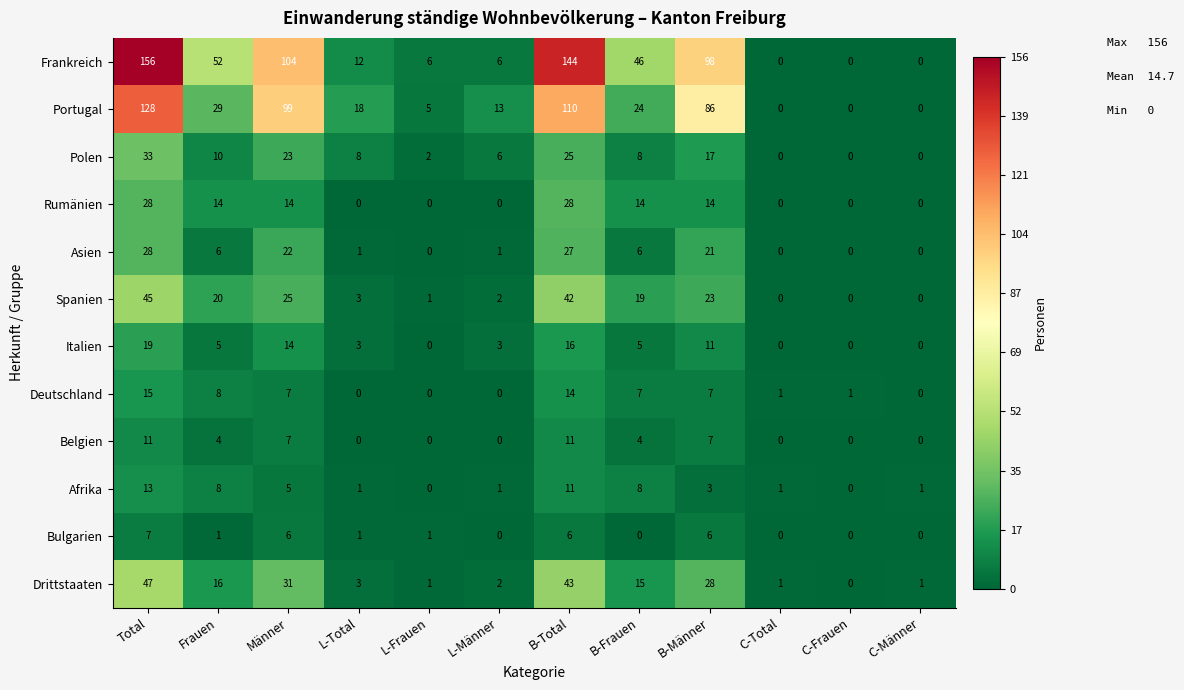

What is the spread (max minus min) of values at B-Männer?

95